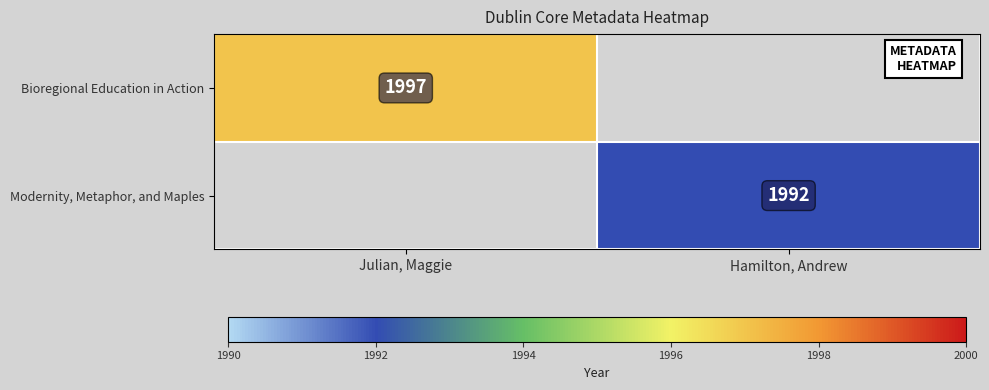

The Modernity, Metaphor, and Maples series shows 3192 at Hamilton, Andrew. True or false?

False